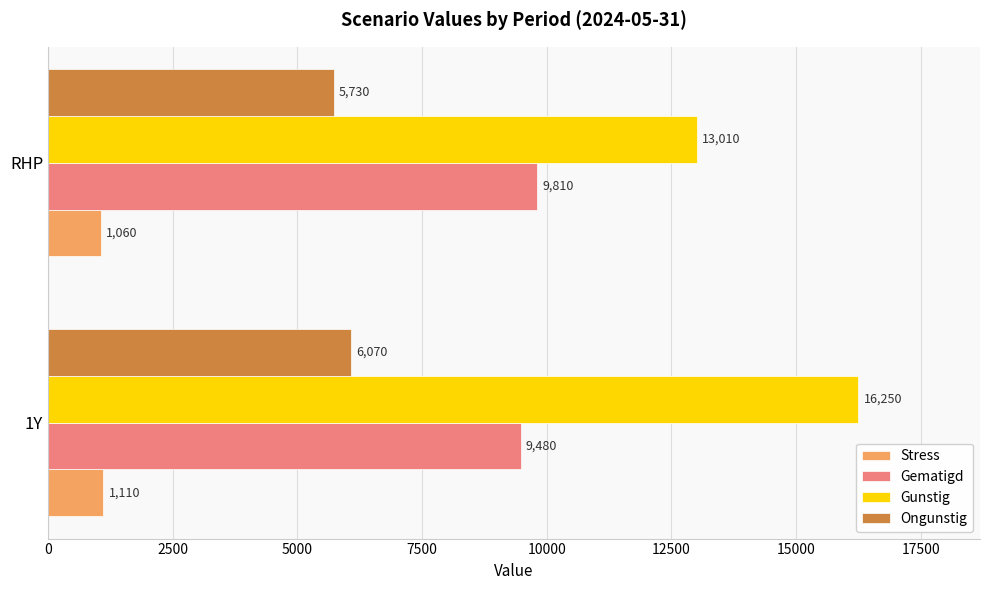

Where is Gematigd nearest to the value 9645?

1Y